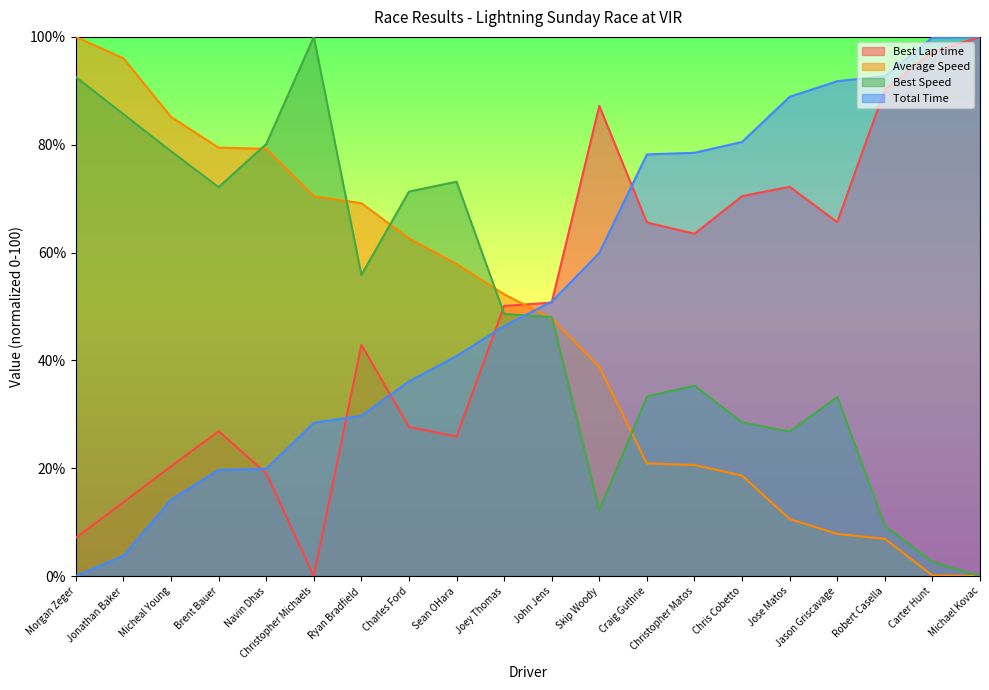

At how many categories does at least one series exceed 28?

20